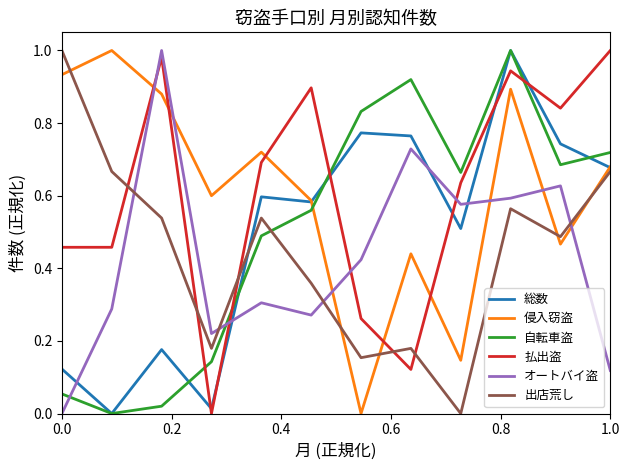

Does the chart display data point markers on the line(s)?

No